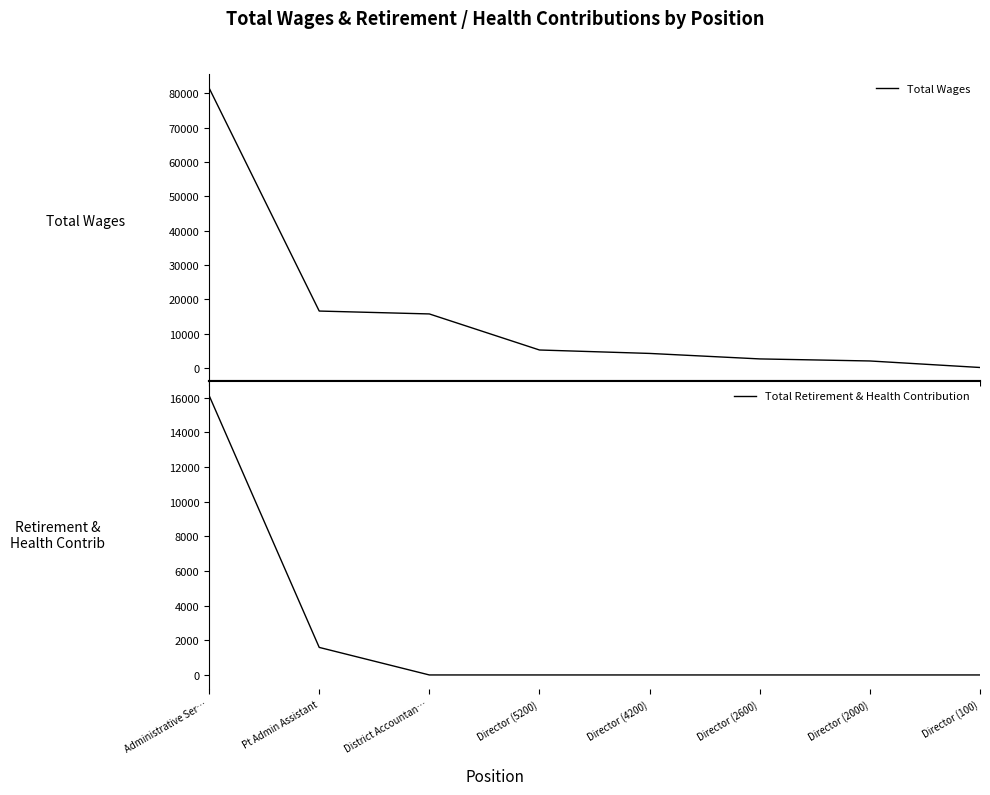

What is the maximum value shown in the chart?

81596